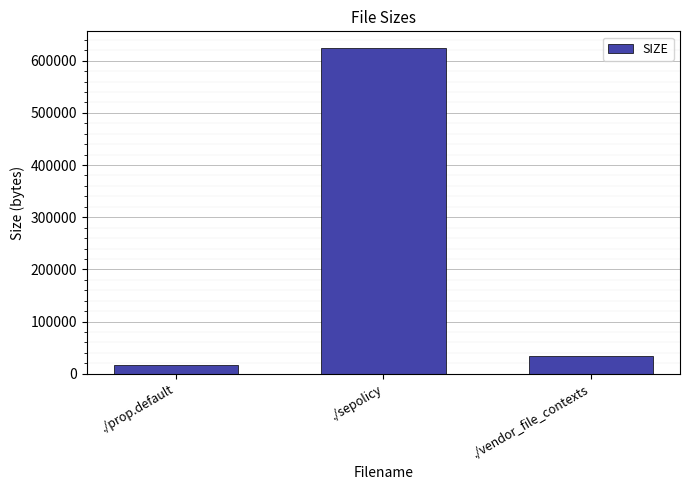

Which has a higher value, ./vendor_file_contexts or ./sepolicy?

./sepolicy